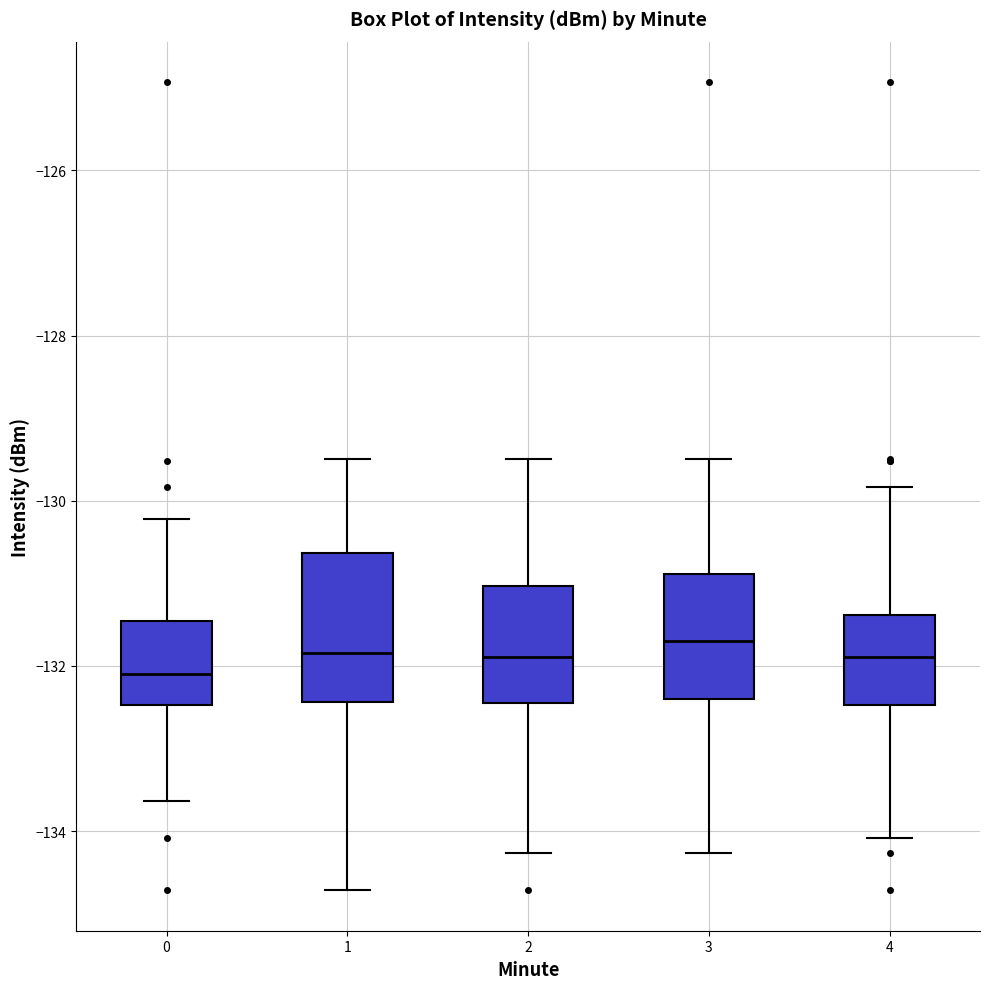

Reading left to right, read every box against the y-axis: the position of its median line, the range the box covers, and the ends of its whiskers. The values are not printed on the chart, so give them approximately, as read against the axis.

0: median -132.0, box -132.4 to -131.4, whiskers -133.6 to -130.2
1: median -131.8, box -132.4 to -130.6, whiskers -134.8 to -129.4
2: median -131.8, box -132.4 to -131.0, whiskers -134.2 to -129.4
3: median -131.6, box -132.4 to -130.8, whiskers -134.2 to -129.4
4: median -131.8, box -132.4 to -131.4, whiskers -134.0 to -129.8